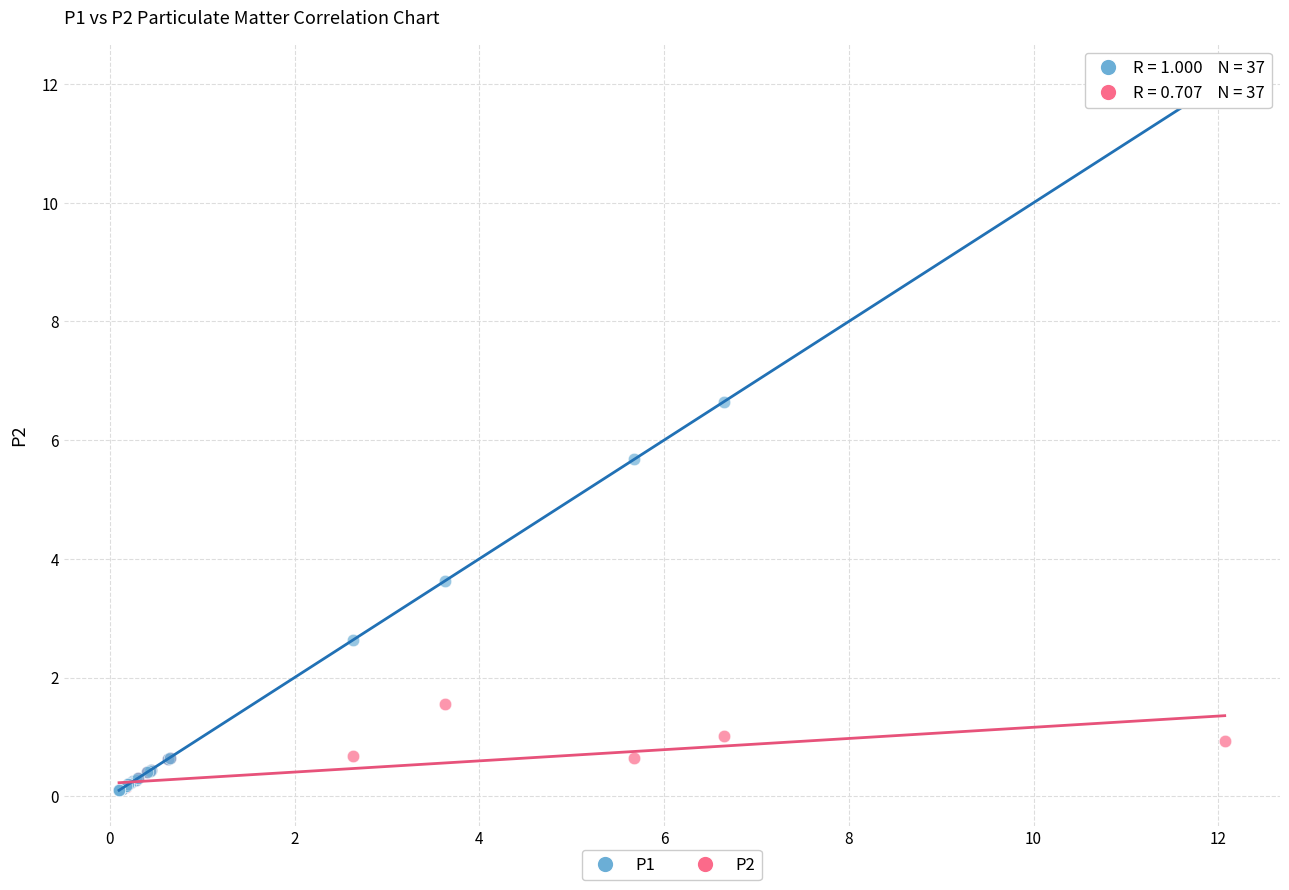

Across all series, what Y value is closest to 6?

5.7